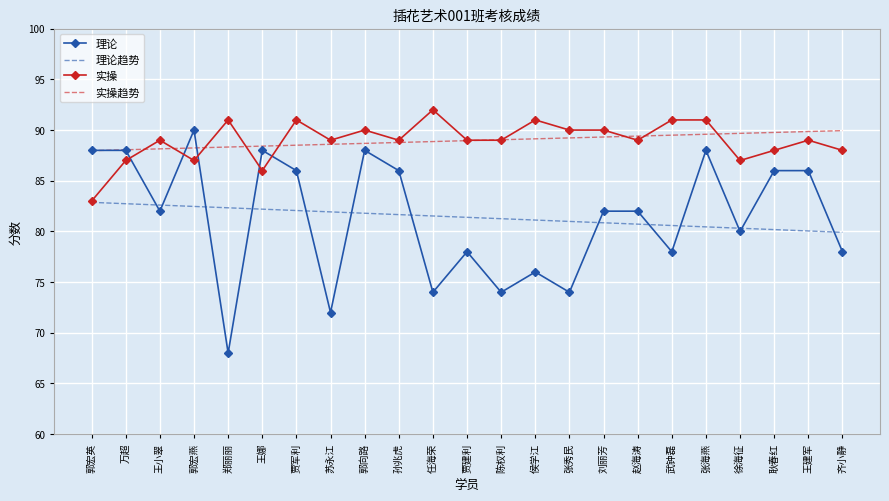

True or false: 理论趋势 and 实操趋势 cross at least once.

False